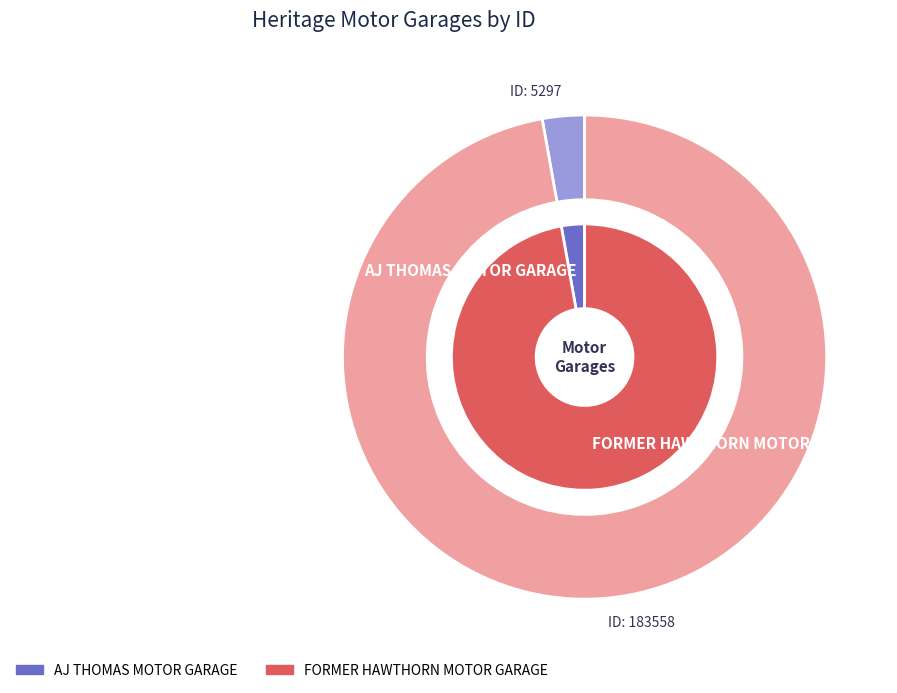

What is the smallest slice in the pie chart?

AJ THOMAS MOTOR GARAGE